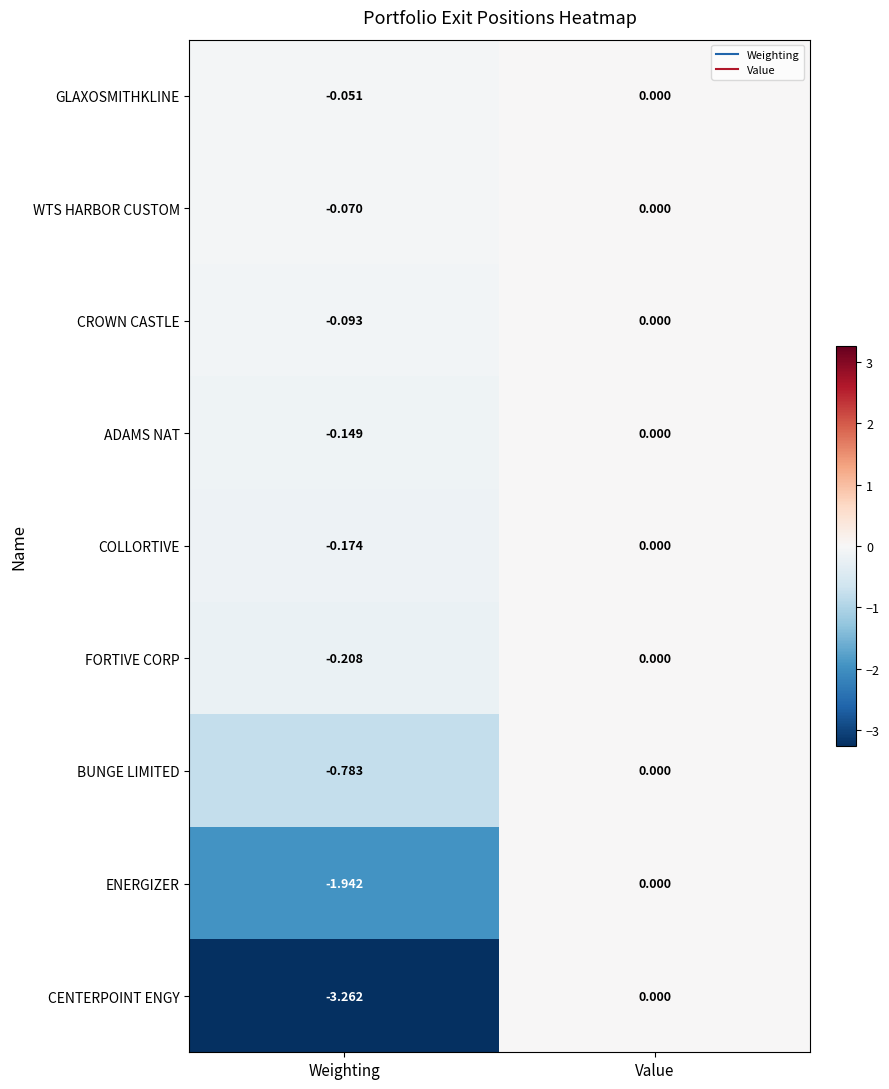

Which series has the largest range (max minus min)?

CENTERPOINT ENGY